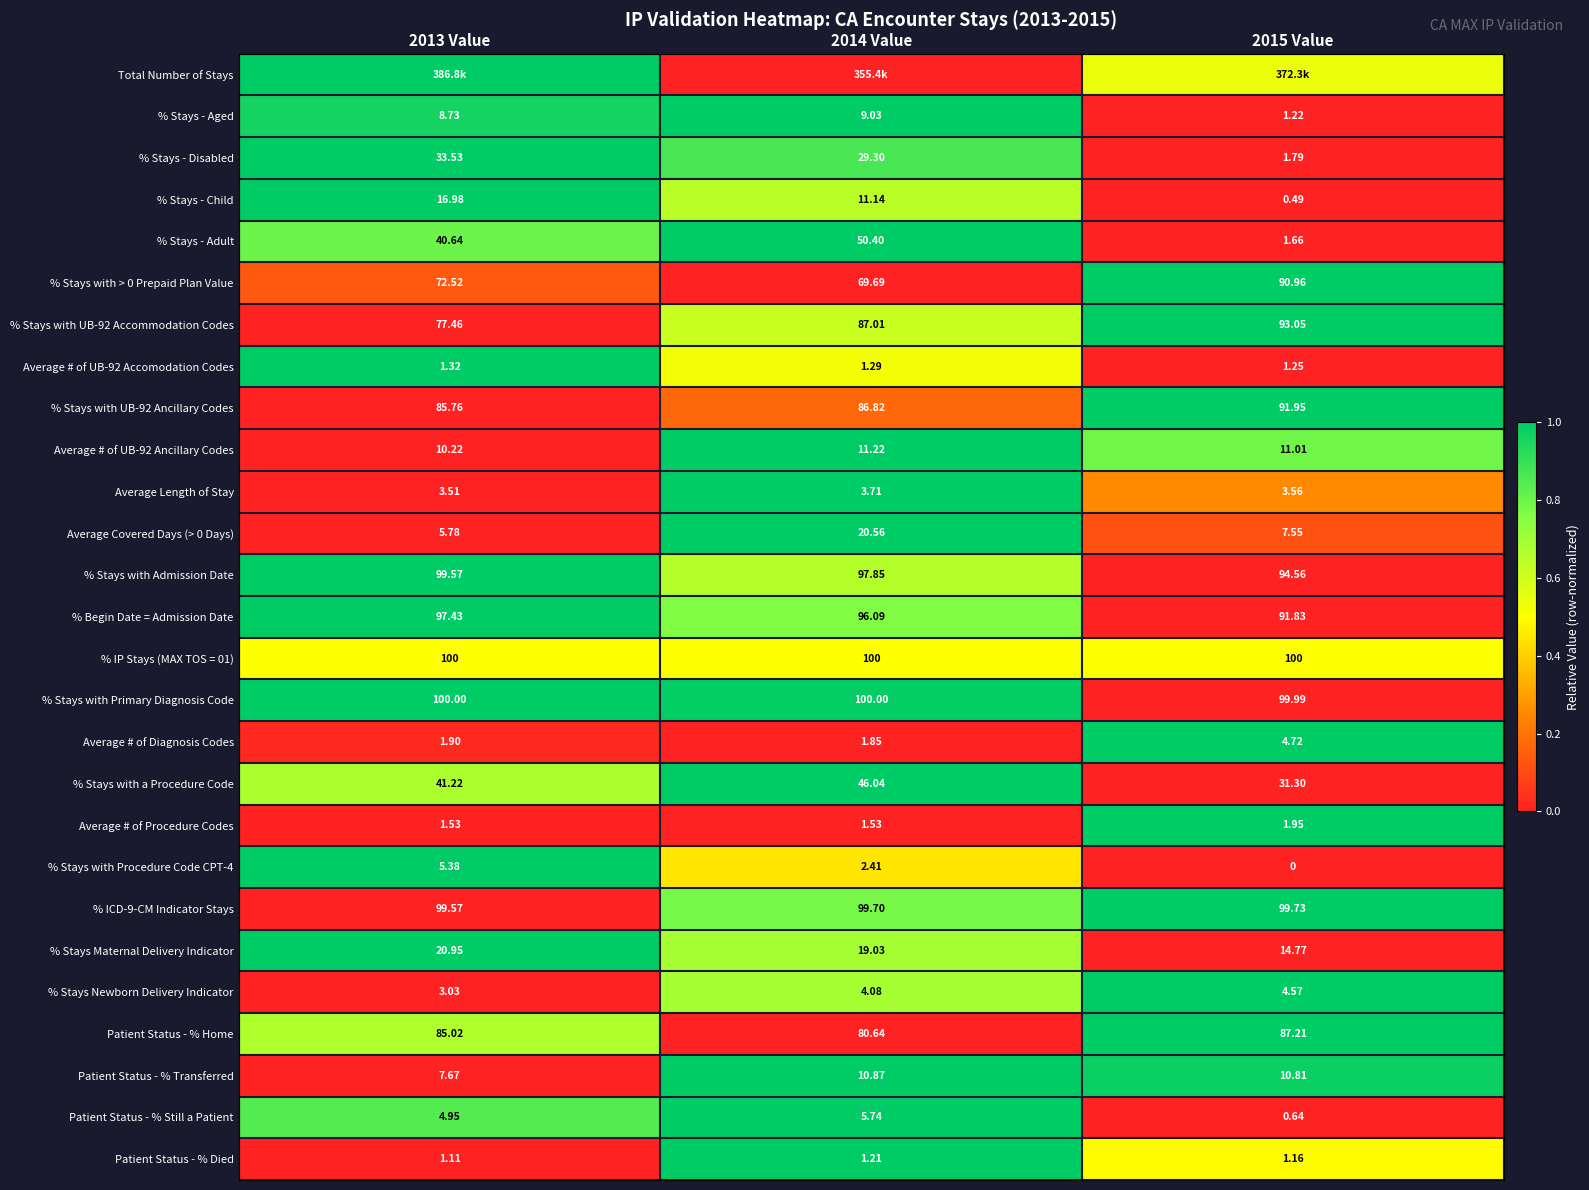

How many data points in % Stays with UB-92 Ancillary Codes are above 86?

2